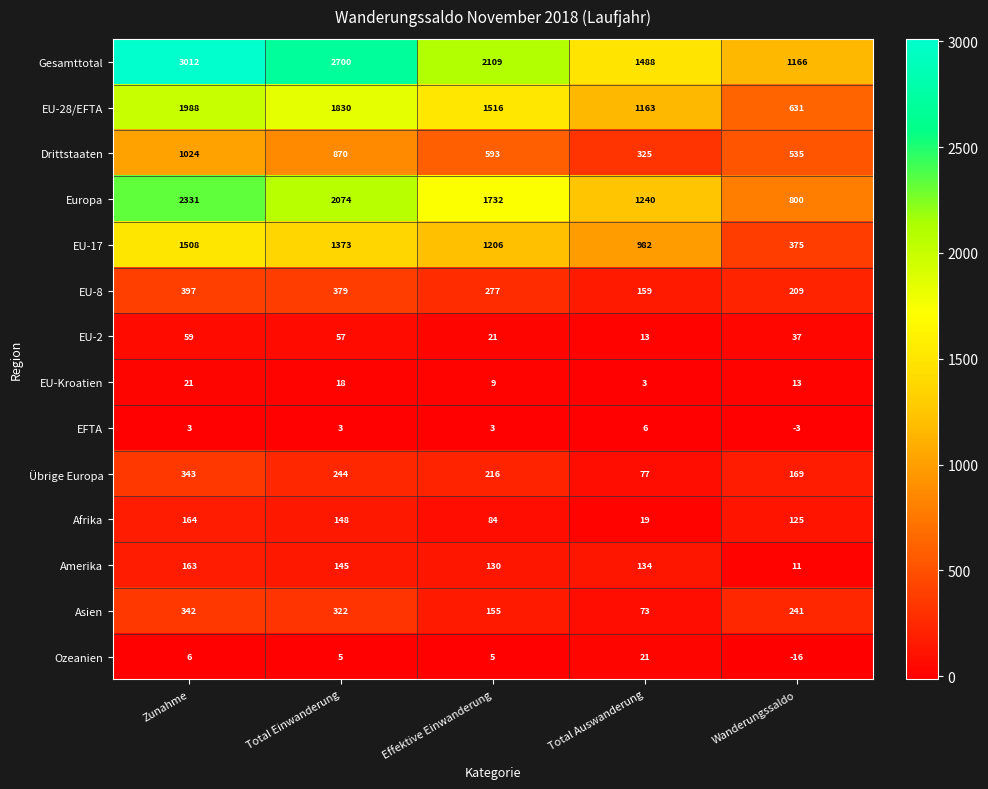

What is the approximate value of EU-17 at Zunahme, to the nearest 10?

1510